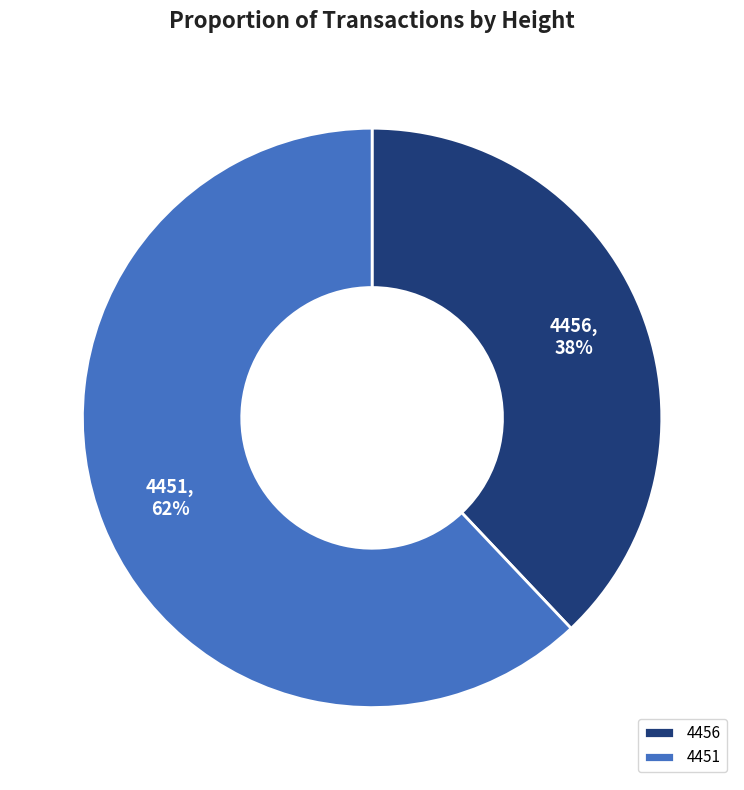

Is there any slice that represents more than half of the pie?

Yes